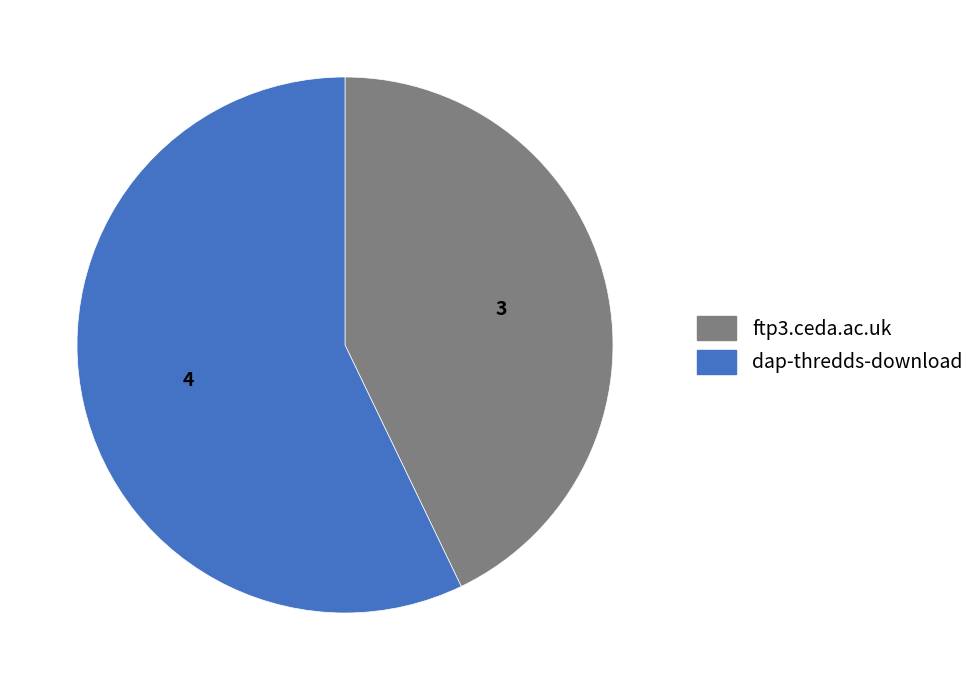

How many segments does this pie chart have?

2